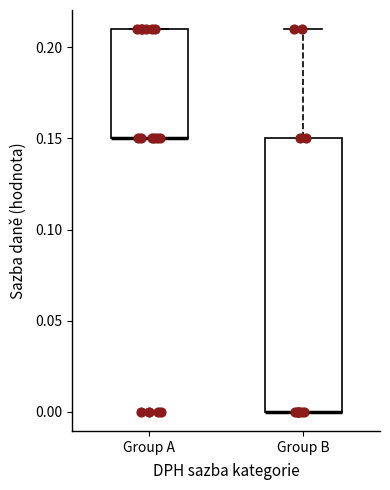

Reading left to right, read every box against the y-axis: the position of its median line, the range the box covers, and the ends of its whiskers. The values are not printed on the chart, so give them approximately, as read against the axis.

Group A: median 0.15 (drawn on the box's lower edge), box 0.15 to 0.21, whiskers 0.15 to 0.21
Group B: median 0.00 (drawn on the box's lower edge), box 0.00 to 0.15, whiskers 0.00 to 0.21